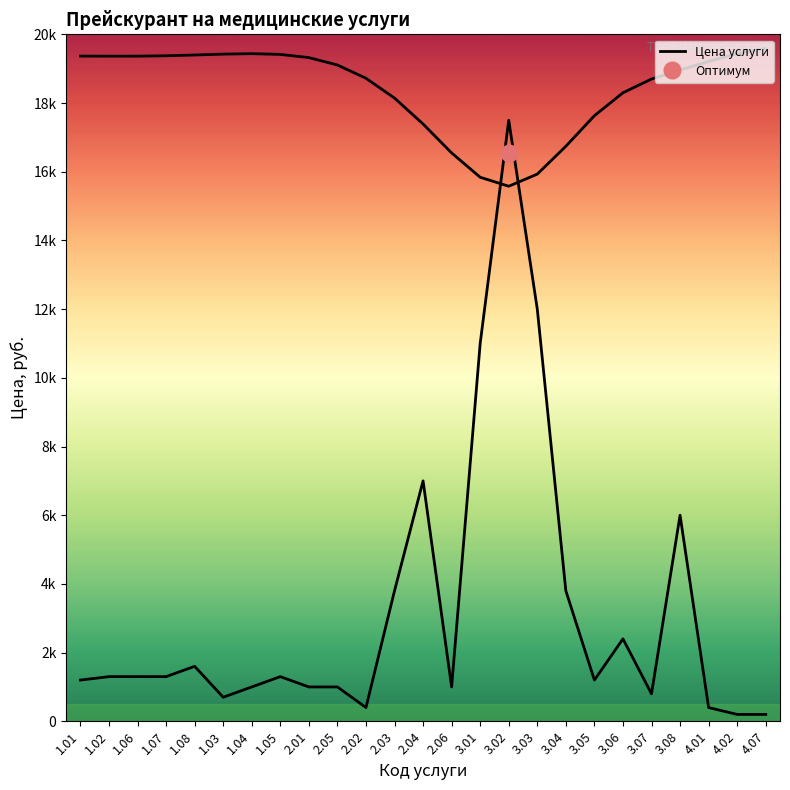

Which label corresponds to the largest value in the chart?

3.02